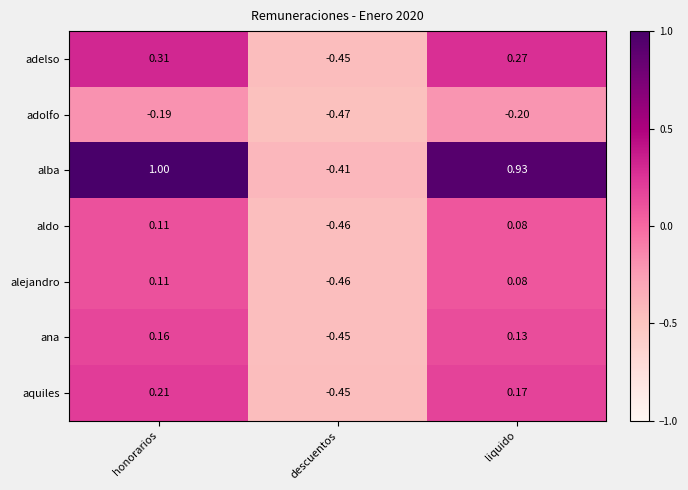

At which category is the sum across all series the highest?

honorarios